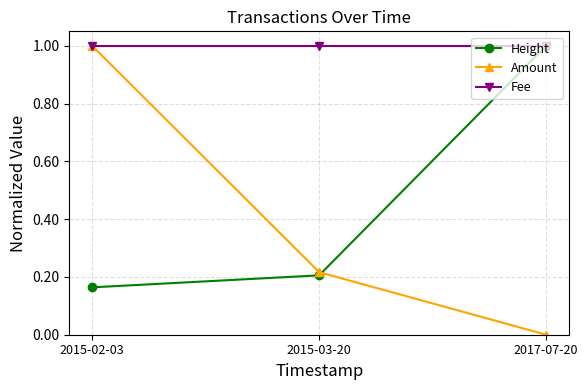

What is the greatest value displayed?

1.0